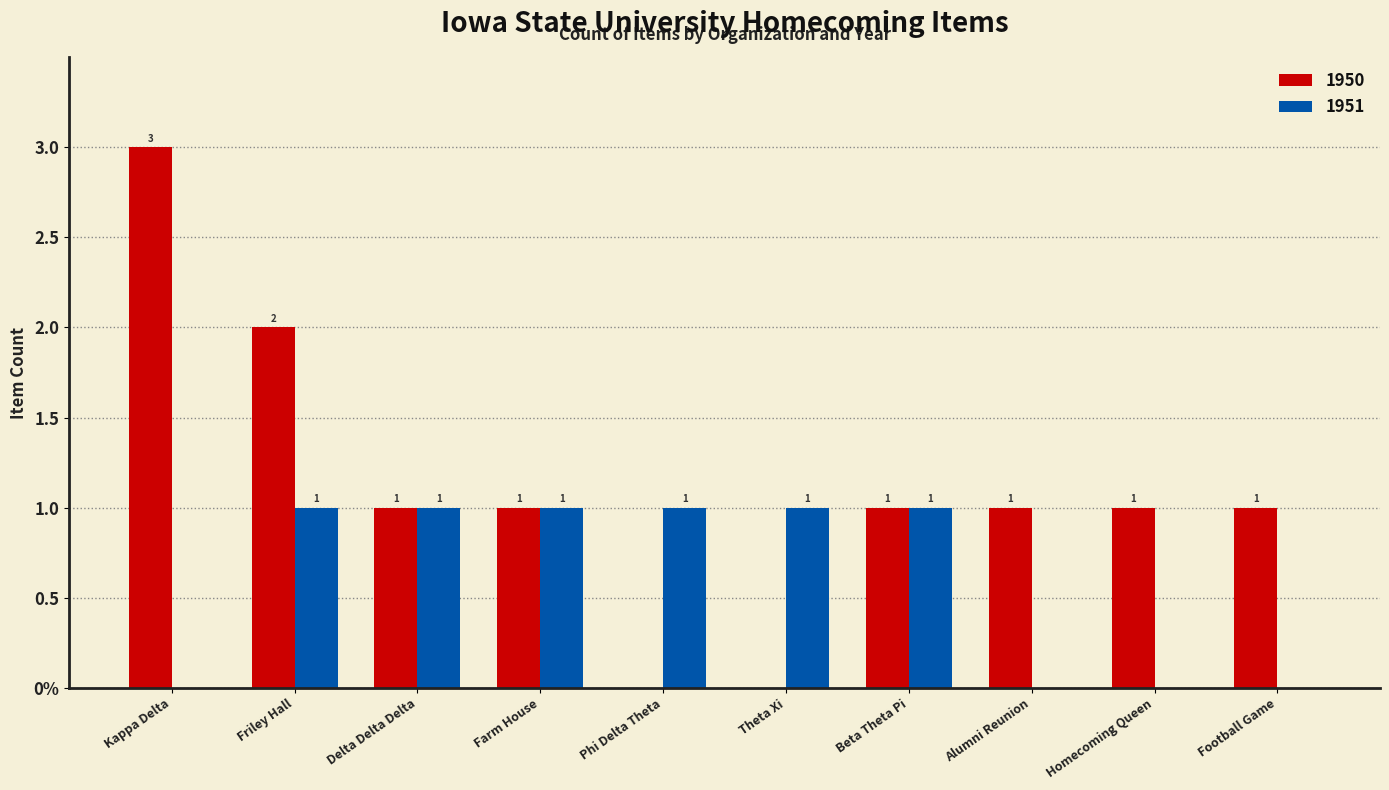

Reading left to right, list all the values displayed in this chart.

1950: 3	2	1	1	0	0	1	1	1	1
1951: 0	1	1	1	1	1	1	0	0	0